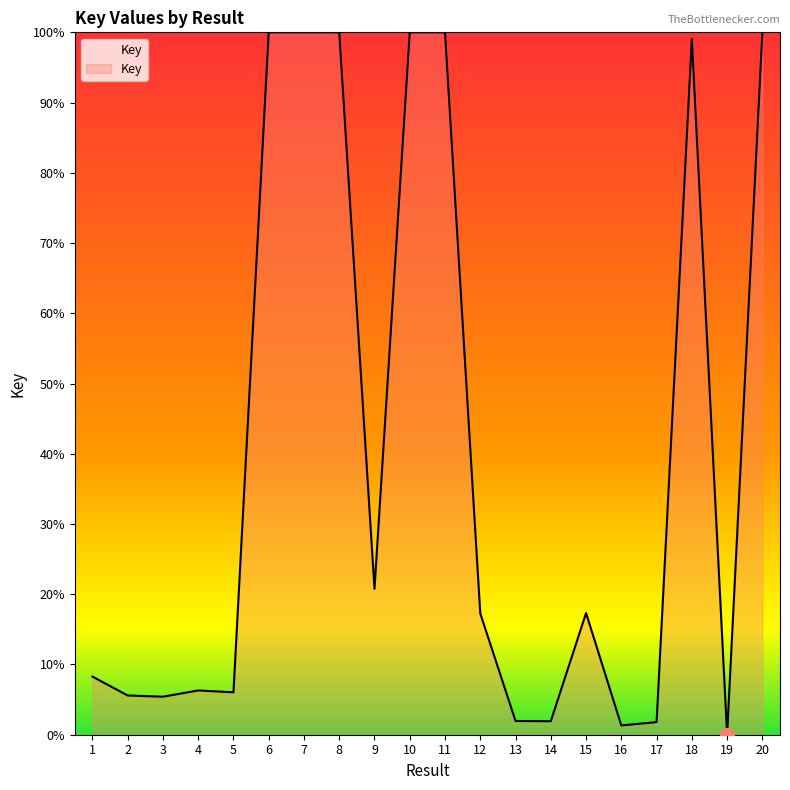

What is the average value?

39.7